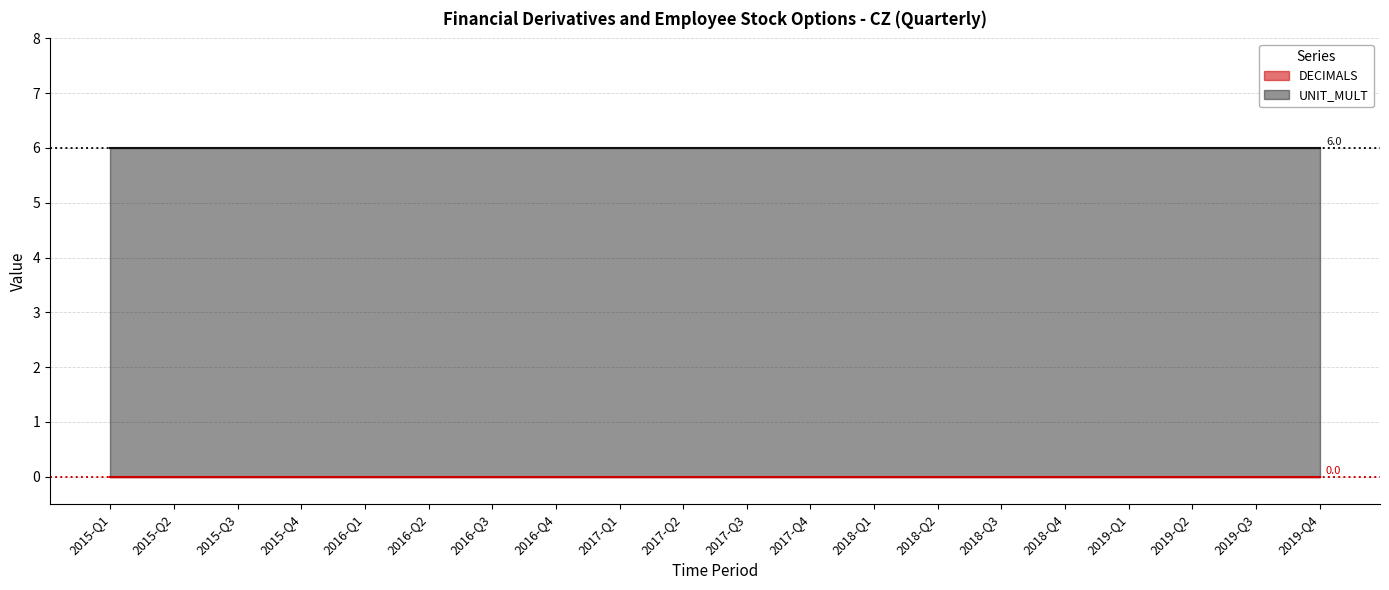

Which series has the widest spread of values?

DECIMALS